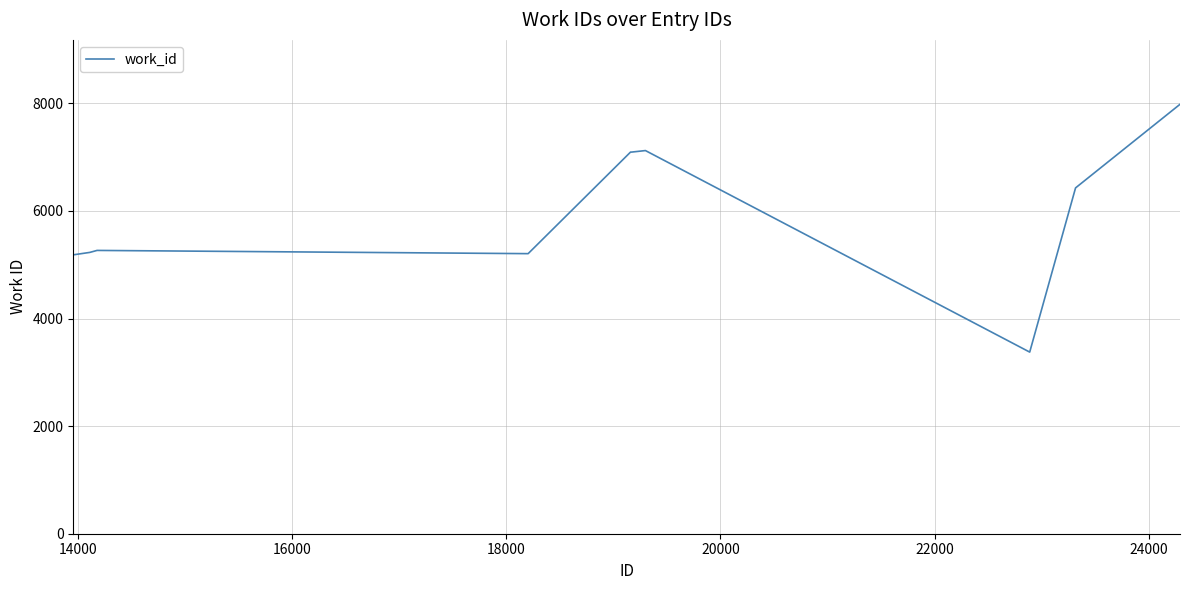

What is the difference between the maximum and minimum values?

4606